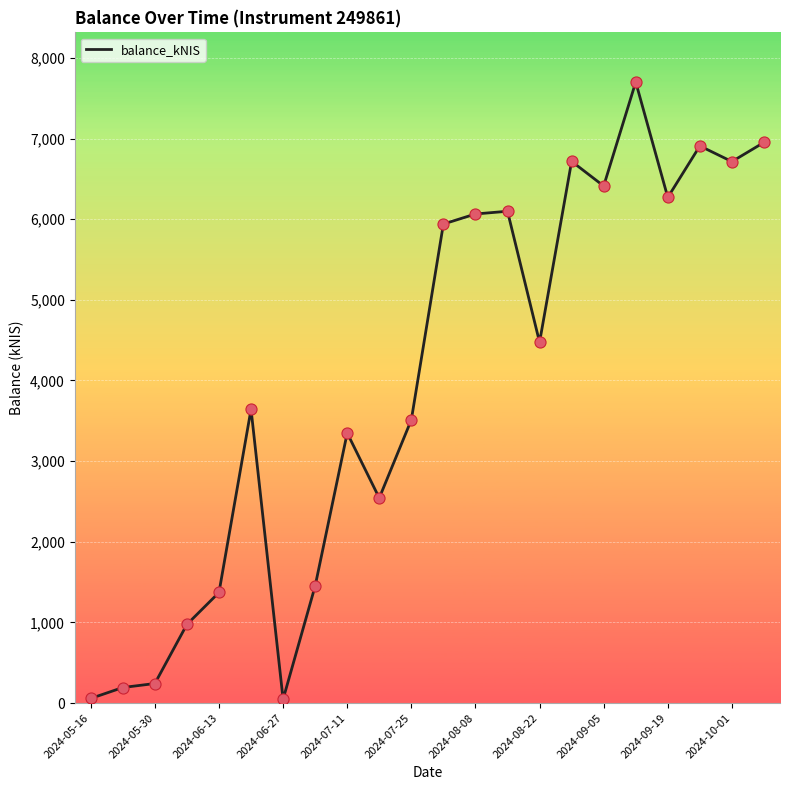

What is the difference between the maximum and minimum values?

7653.1